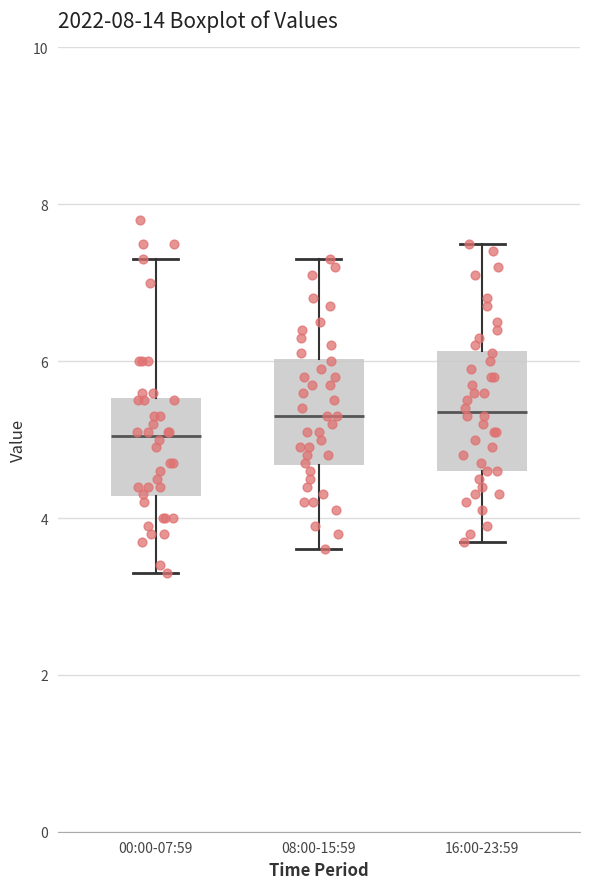

Where does the median line of the box for 16:00-23:59 sit on the y-axis? The values are not printed on the chart, so give them approximately, as read against the axis.

5.4